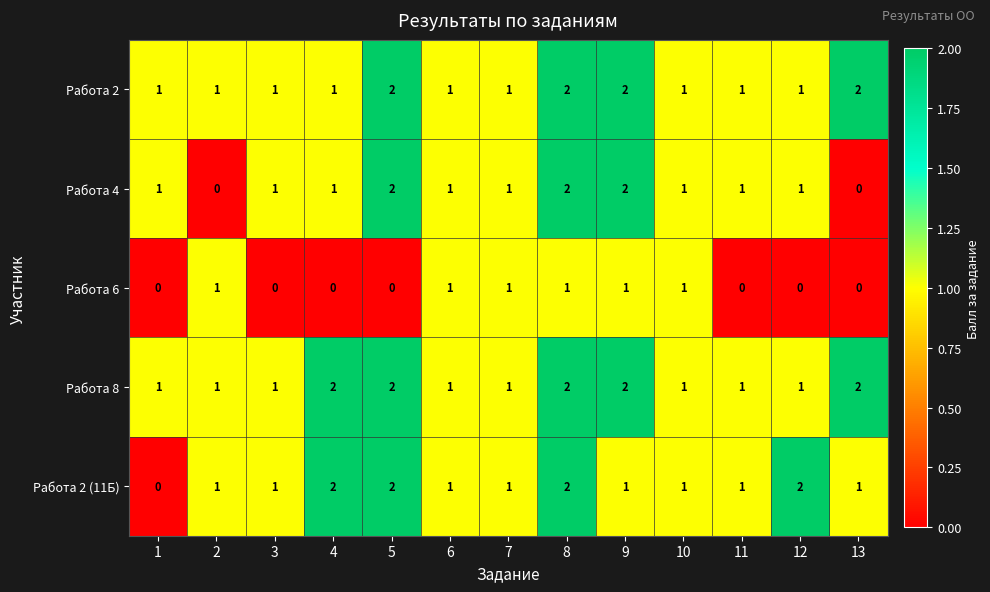

The Работа 2 series shows 1 at 6. True or false?

True